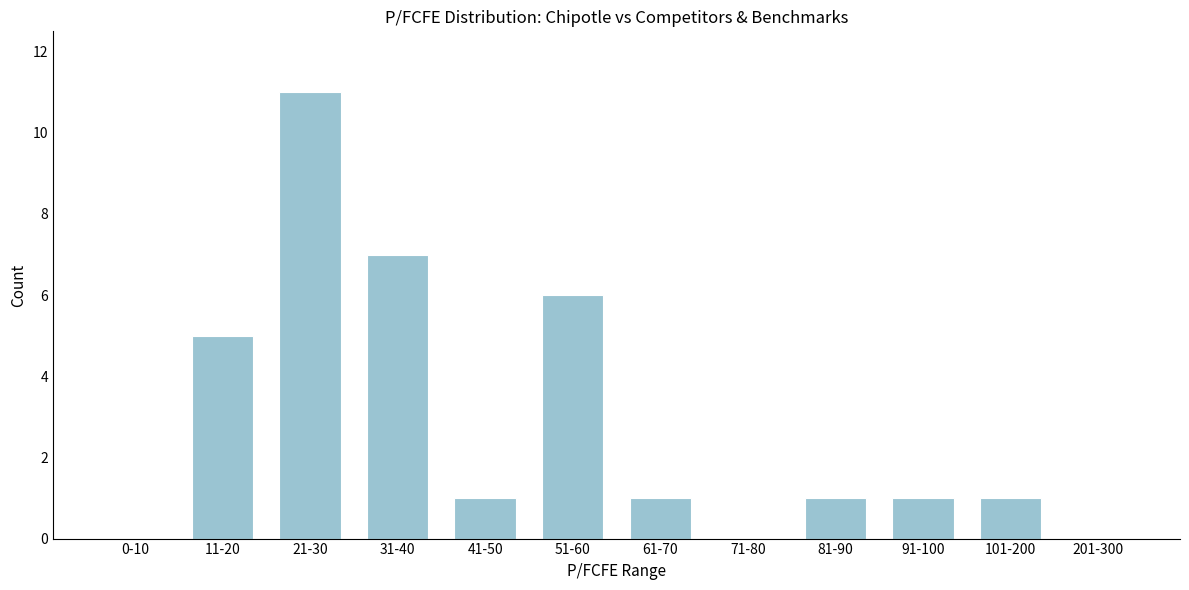

Reading right to left, list all the values displayed in this chart.

201-300=0	101-200=1	91-100=1	81-90=1	71-80=0	61-70=1	51-60=6	41-50=1	31-40=7	21-30=11	11-20=5	0-10=0